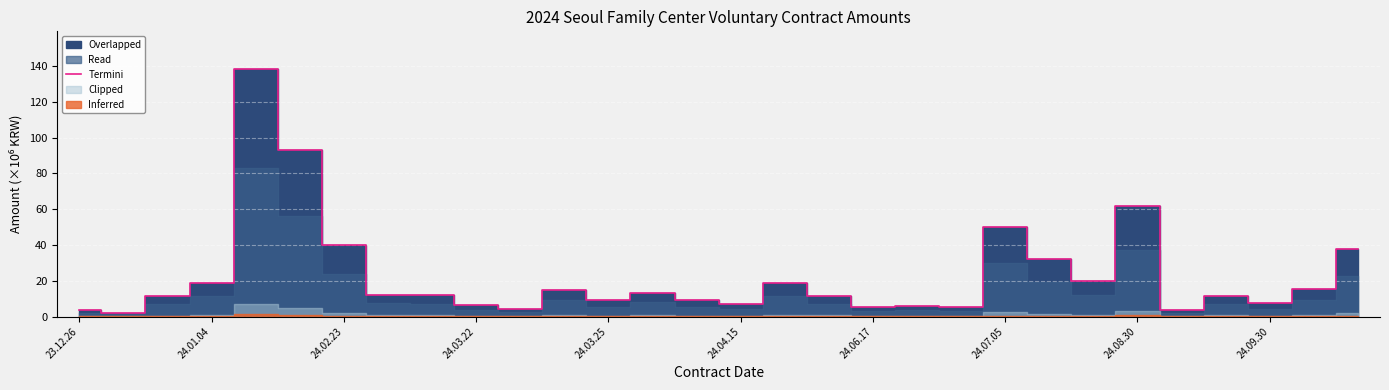

Reading left to right, extract all data points from this chart.

3454000	2200000	11220000	19000000	138600000	93180000	40000000	12298000	12000000	6177600	4398000	15000000	9000000	13300000	9000000	7230000	19000000	11550000	5550000	6000000	5500000	50000000	32000000	20000000	62000000	3382500	11500000	7430000	15125000	38000000